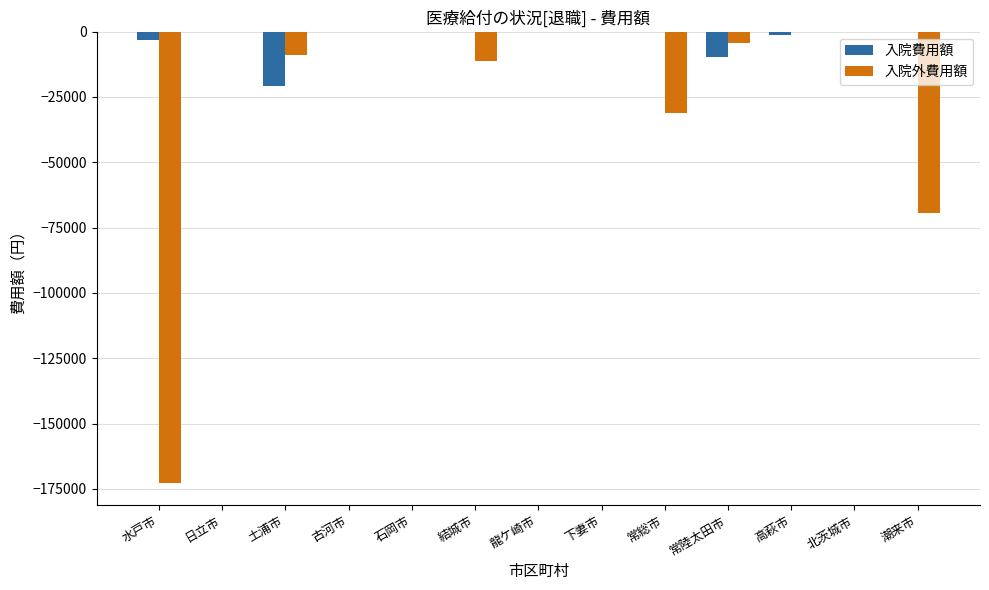

Is it true that 入院費用額 equals 10336 at 潮来市?

False